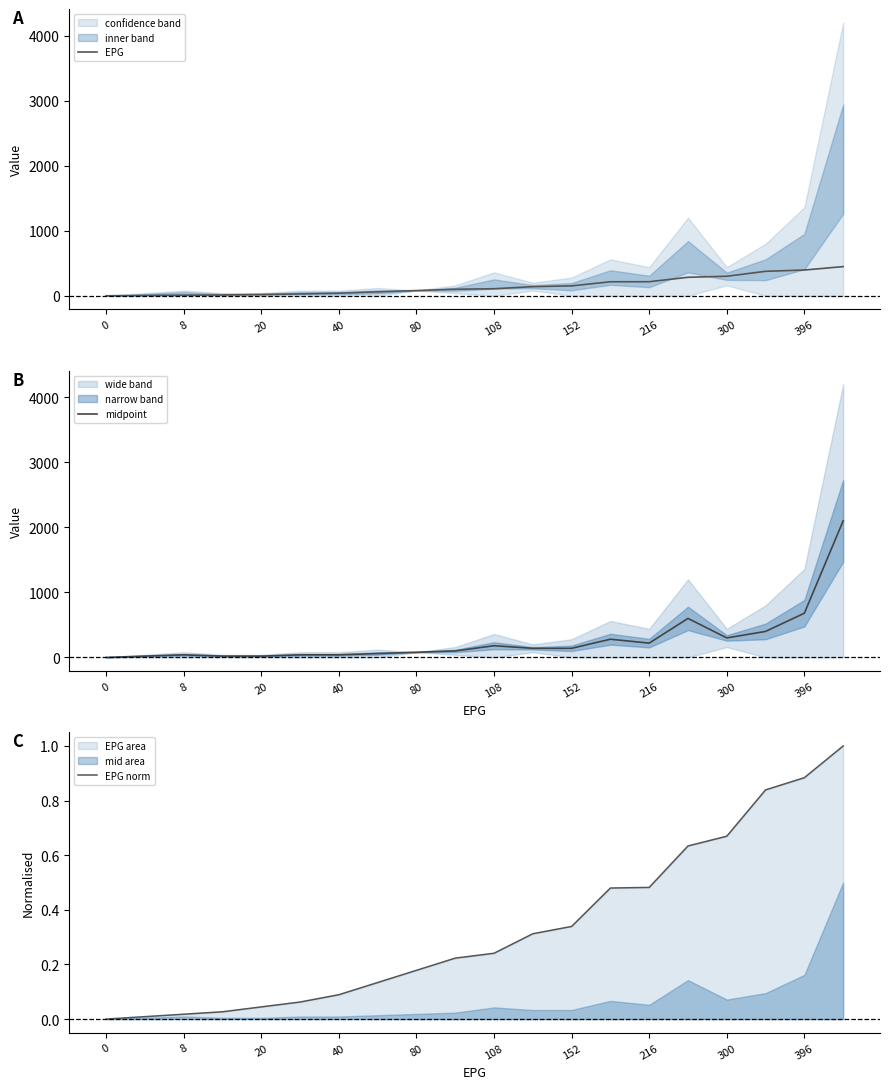

Is it true that midpoint equals 180 at 108?

True